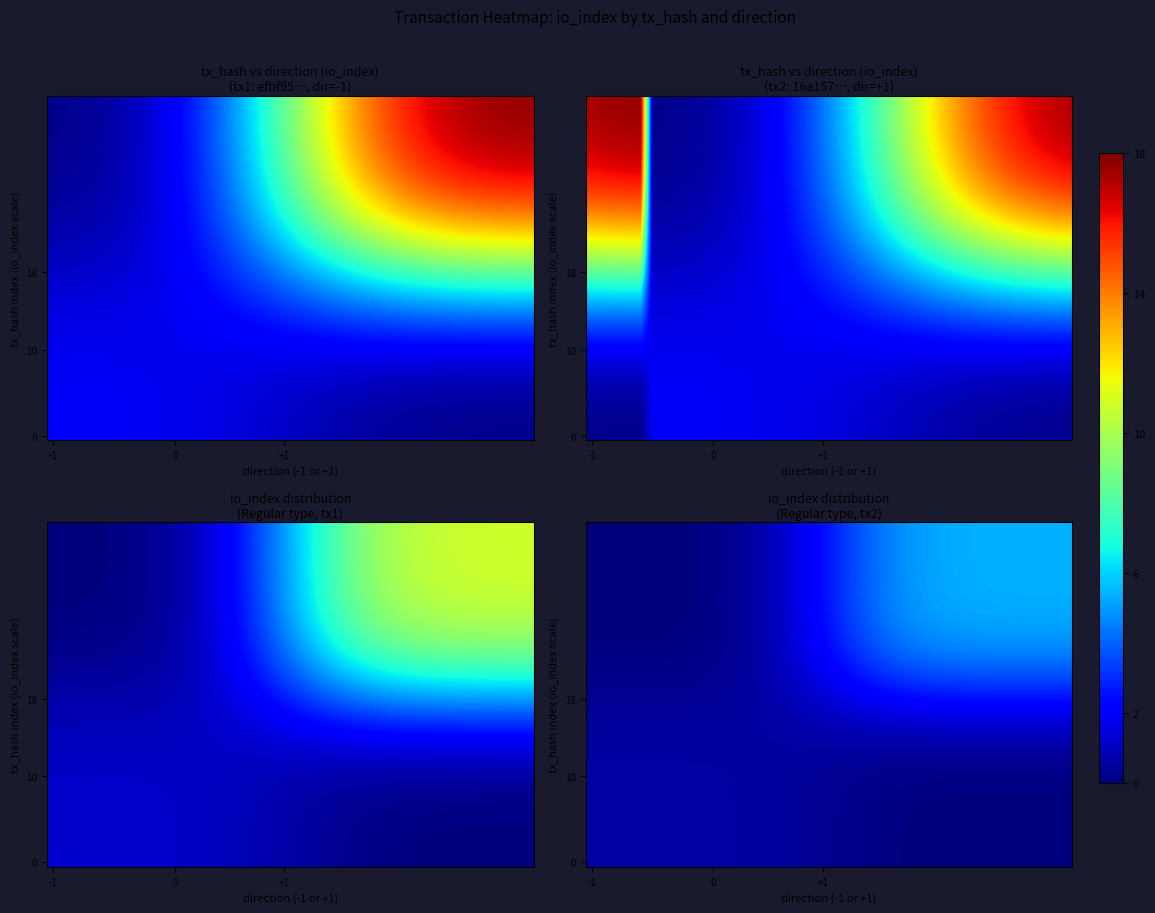

How many data points does each series have?

40